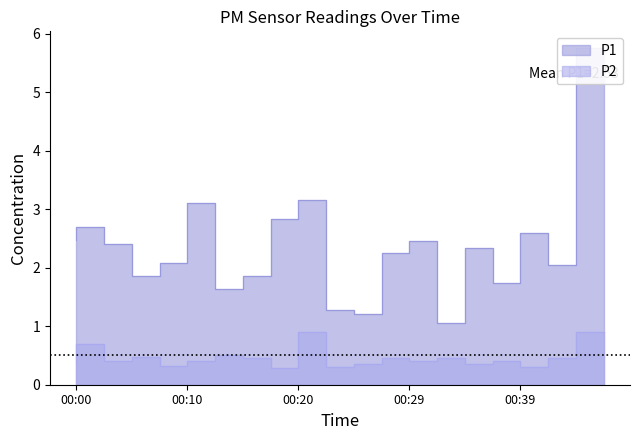

What is the total value across all series at 00:07?

2.3